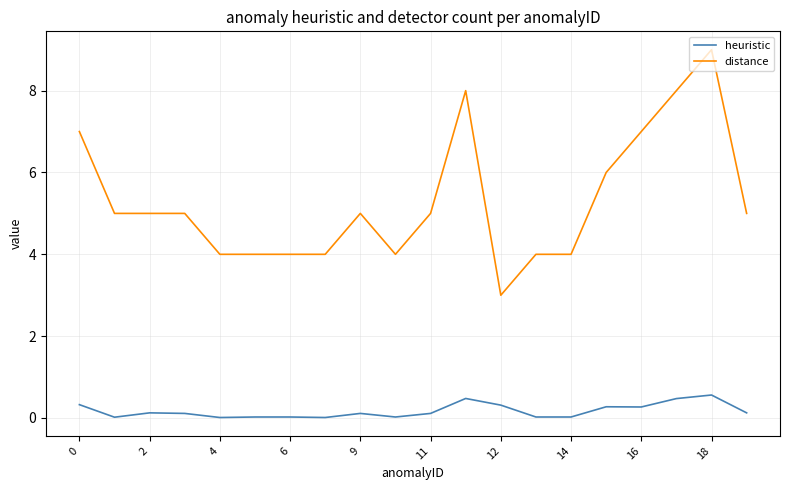

Which series has the largest range (max minus min)?

distance